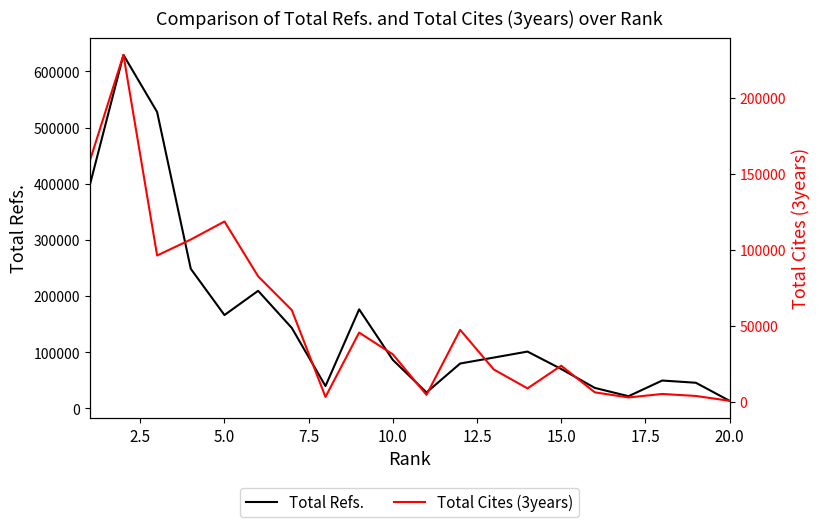

Does the chart have visible grid lines?

No